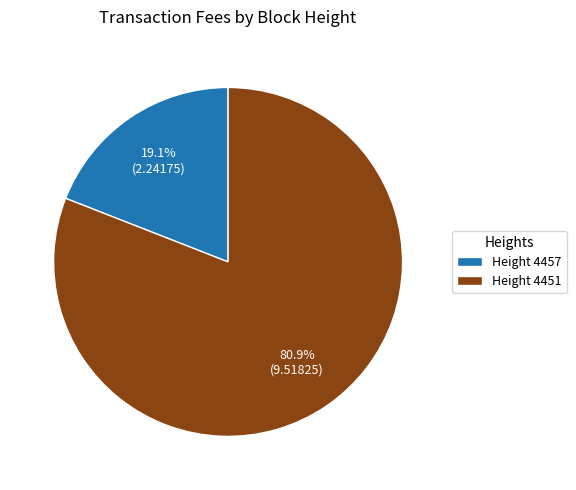

Which category has the biggest portion of the pie?

Height 4451